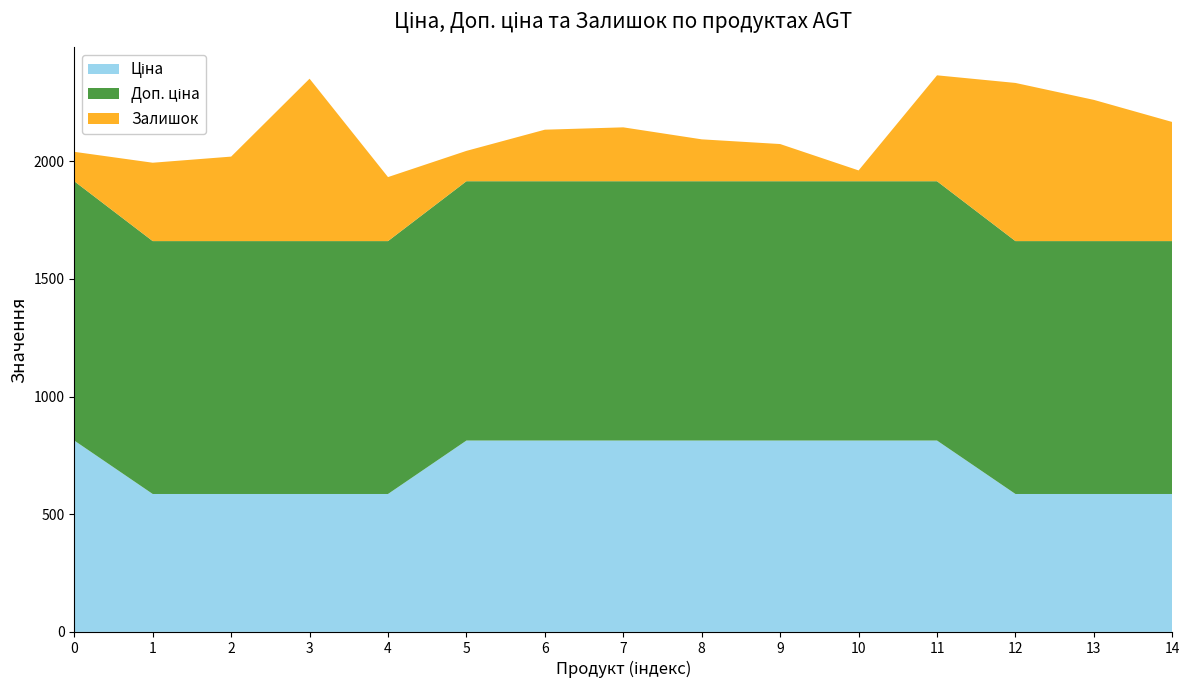

Reading left to right, list all the values displayed in this chart.

Ціна: Ламінат AGT Yoga Premium PRK929=813.0	Ламінат AGT Marco Polo PRK932=586.0	Ламінат AGT Marco Polo PRK931=586.0	Ламінат AGT Yoga PRK934=586.0	Ламінат AGT Yoga PRK933=586.0	Ламінат AGT Yoga Premium PRK930=813.0	Ламінат AGT Yoga Premium PRK923=813.0	Ламінат AGT Yoga Premium PRK928=813.0	Ламінат AGT Yoga Premium PRK927=813.0	Ламінат AGT Yoga Premium PRK926=813.0	Ламінат AGT Yoga Premium PRK925=813.0	Ламінат AGT Yoga Premium PRK924=813.0	Ламінат AGT Marco Polo PRK922=586.0	Ламінат AGT Marco Polo PRK921=586.0	Ламінат AGT Marco Polo PRK919=586.0
Доп. ціна: Ламінат AGT Yoga Premium PRK929=1101.8	Ламінат AGT Marco Polo PRK932=1074.5	Ламінат AGT Marco Polo PRK931=1074.5	Ламінат AGT Yoga PRK934=1074.5	Ламінат AGT Yoga PRK933=1074.5	Ламінат AGT Yoga Premium PRK930=1101.8	Ламінат AGT Yoga Premium PRK923=1101.8	Ламінат AGT Yoga Premium PRK928=1101.8	Ламінат AGT Yoga Premium PRK927=1101.8	Ламінат AGT Yoga Premium PRK926=1101.8	Ламінат AGT Yoga Premium PRK925=1101.8	Ламінат AGT Yoga Premium PRK924=1101.8	Ламінат AGT Marco Polo PRK922=1074.5	Ламінат AGT Marco Polo PRK921=1074.5	Ламінат AGT Marco Polo PRK919=1074.5
Залишок: Ламінат AGT Yoga Premium PRK929=125.0	Ламінат AGT Marco Polo PRK932=333.0	Ламінат AGT Marco Polo PRK931=359.0	Ламінат AGT Yoga PRK934=690.0	Ламінат AGT Yoga PRK933=272.0	Ламінат AGT Yoga Premium PRK930=129.0	Ламінат AGT Yoga Premium PRK923=219.0	Ламінат AGT Yoga Premium PRK928=229.0	Ламінат AGT Yoga Premium PRK927=178.0	Ламінат AGT Yoga Premium PRK926=158.0	Ламінат AGT Yoga Premium PRK925=46.0	Ламінат AGT Yoga Premium PRK924=450.0	Ламінат AGT Marco Polo PRK922=672.0	Ламінат AGT Marco Polo PRK921=600.0	Ламінат AGT Marco Polo PRK919=506.0